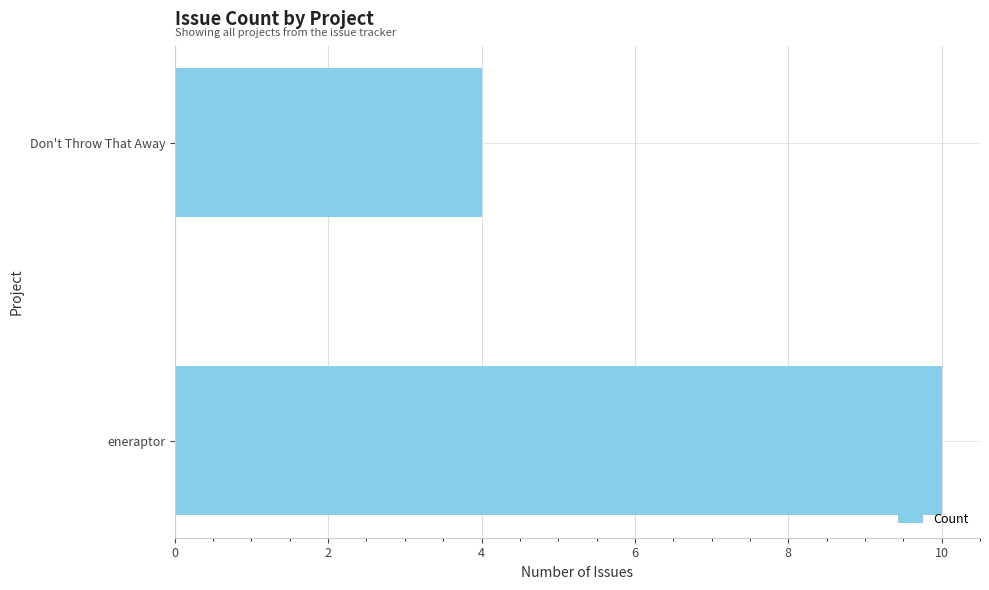

Are the bars horizontal?

Yes